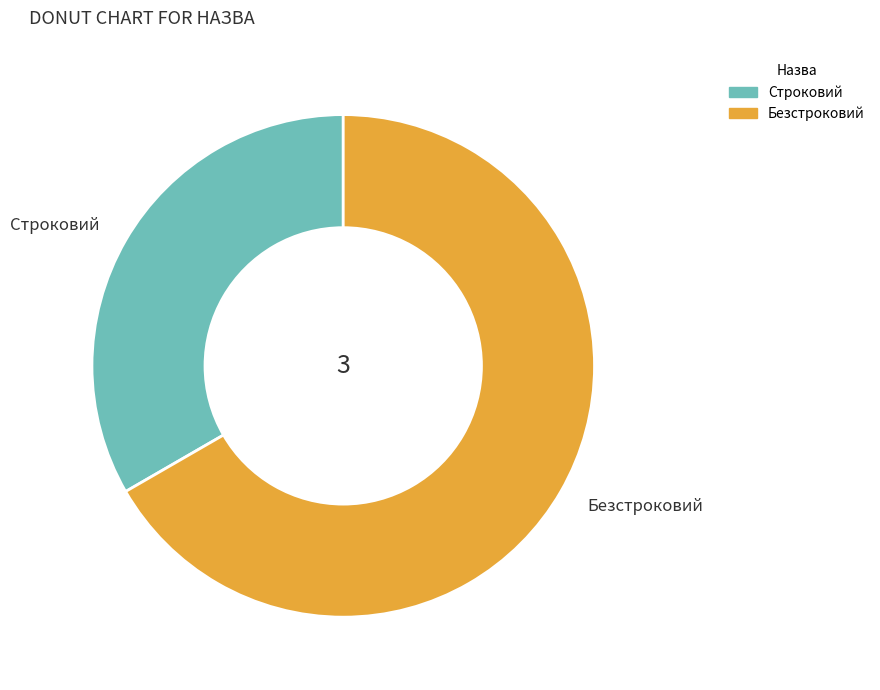

How many slices are in this pie chart?

2